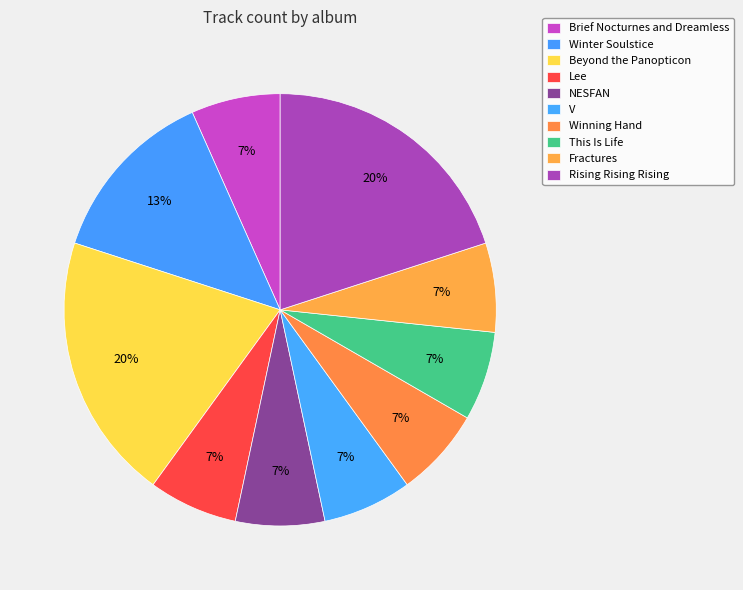

Which slice is the smallest?

Brief Nocturnes and Dreamless